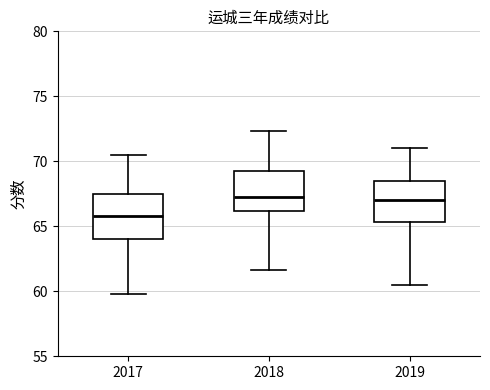

Reading left to right, transcribe this box plot: for each box, give where its median line is, the range the box spans, and where its two whiskers end, as read against the y-axis. The values are not printed on the chart, so give them approximately, as read against the axis.

2017: median 66.0, box 64.0 to 67.5, whiskers 60.0 to 70.5
2018: median 67.5, box 66.0 to 69.5, whiskers 61.5 to 72.5
2019: median 67.0, box 65.5 to 68.5, whiskers 60.5 to 71.0